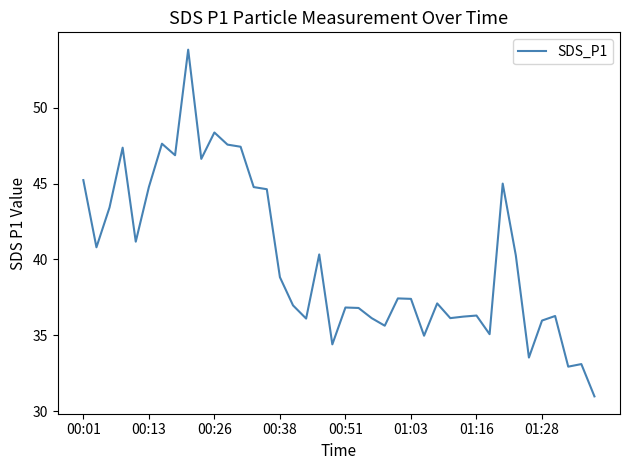

What is the greatest value displayed?

53.8